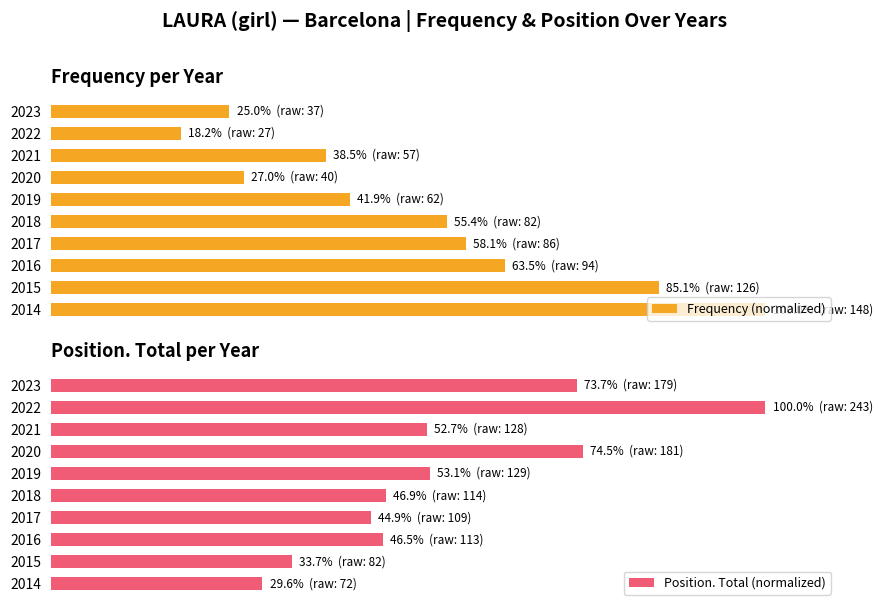

How many bars are there in each group?

2